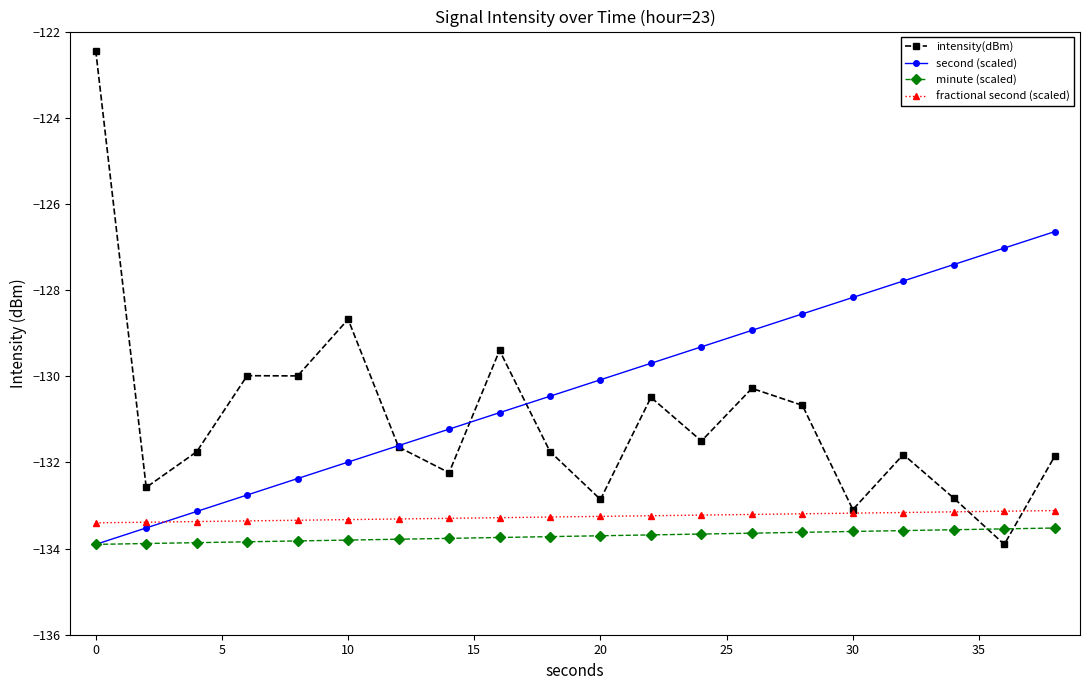

Which series has the widest spread of values?

intensity(dBm)